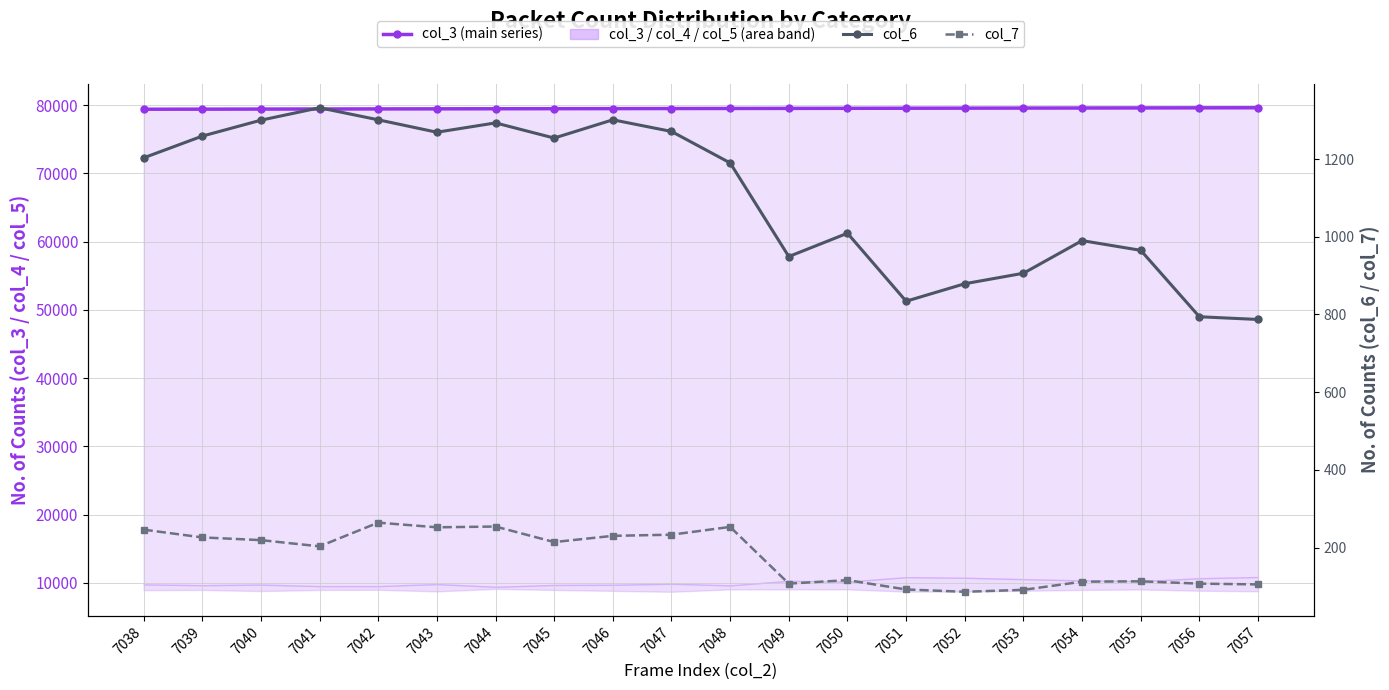

At which category does the chart reach its peak across all series?

7057